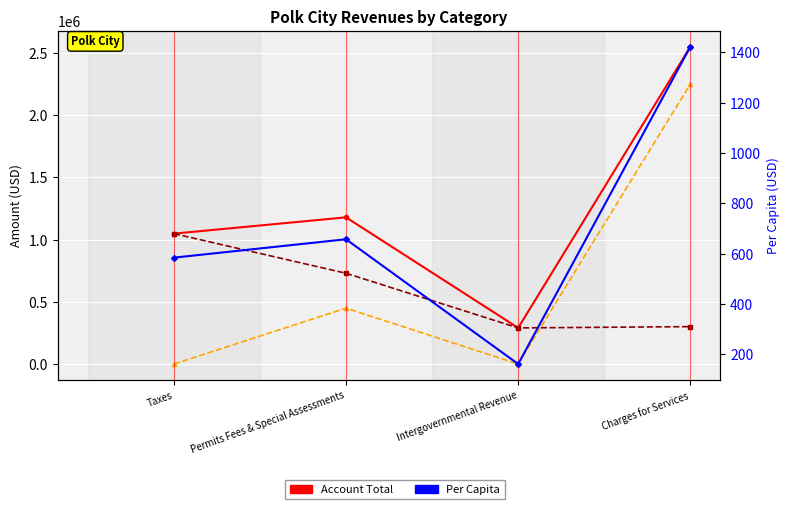

What is the maximum value for Account Total?

2550712.0